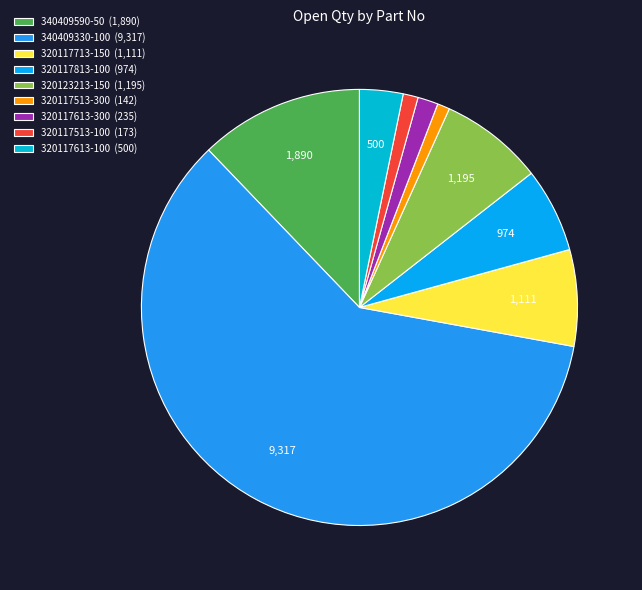

To the nearest percent, what is the difference between the largest and smallest slice percentages?

59%